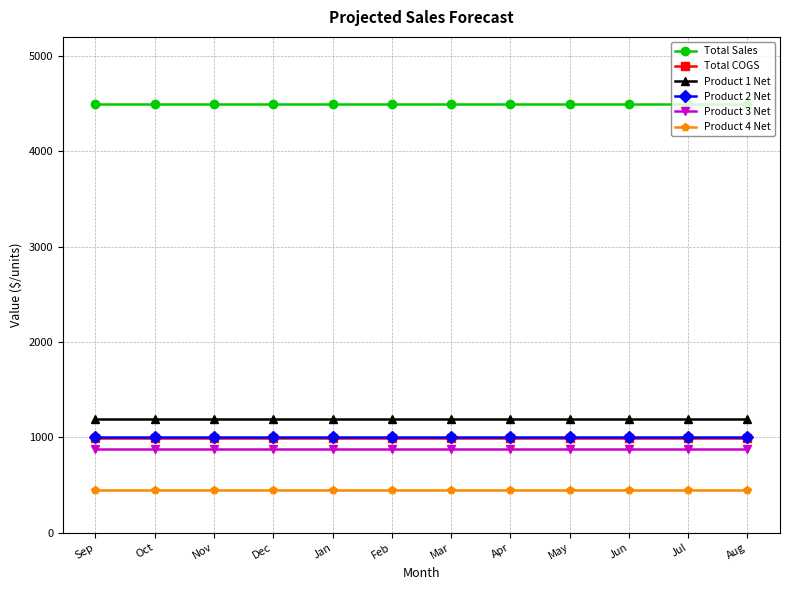

What is the label of the 4th point from the left?

Dec